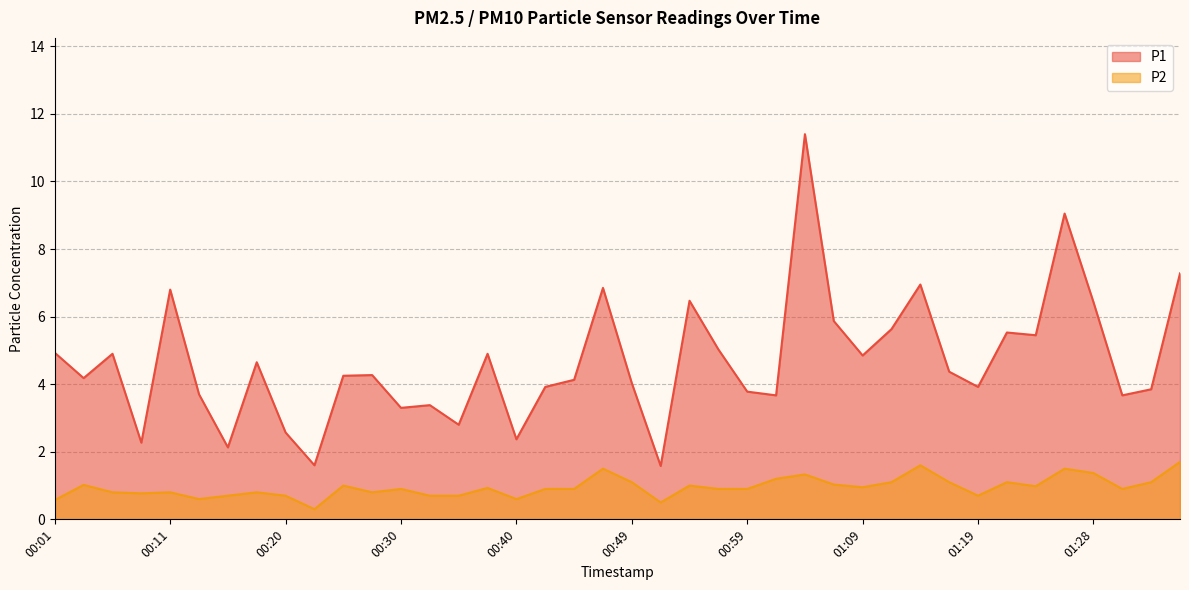

List the labels in order of P1 value, largest first.

01:04, 01:26, 01:36, 01:14, 00:47, 00:11, 00:54, 01:28, 01:07, 01:11, 01:21, 01:24, 00:57, 00:01, 00:06, 00:37, 01:09, 00:18, 01:16, 00:28, 00:25, 00:03, 00:45, 00:49, 00:42, 01:19, 01:33, 00:59, 00:13, 01:02, 01:31, 00:32, 00:30, 00:35, 00:20, 00:40, 00:08, 00:15, 00:23, 00:52